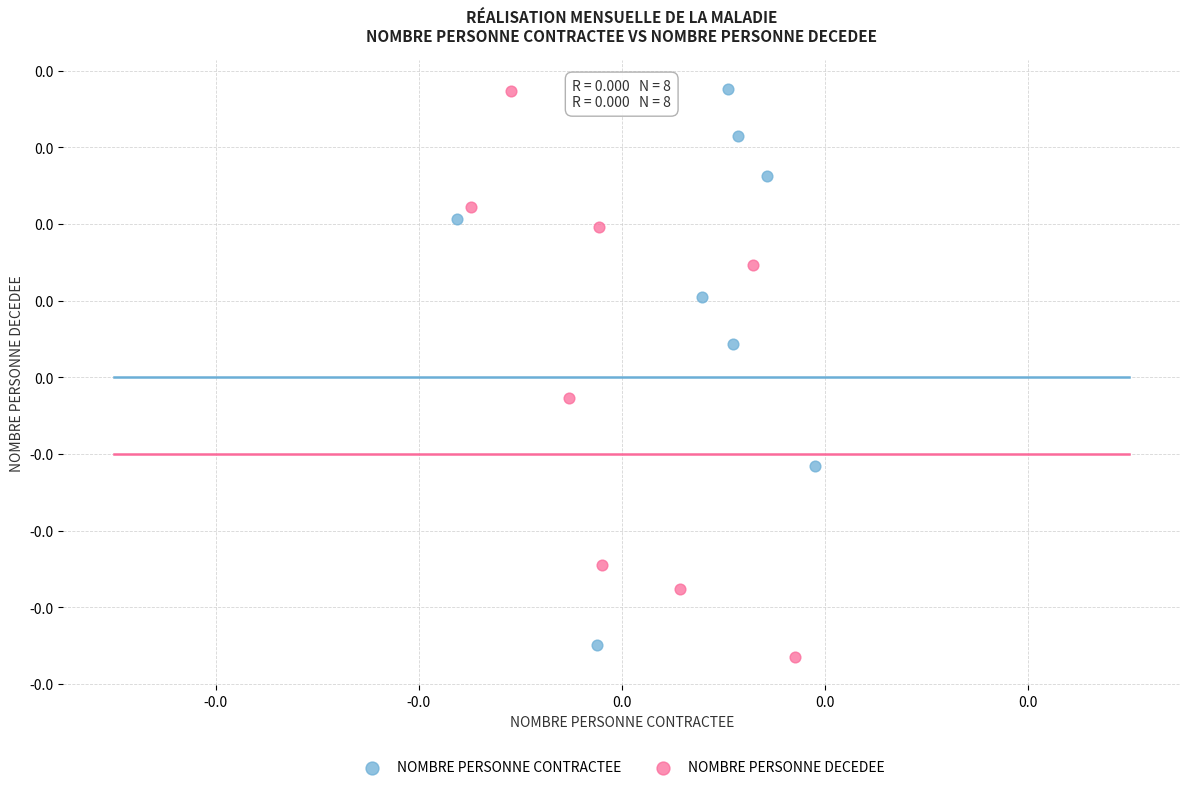

What are all the series names shown in the legend?

NOMBRE PERSONNE CONTRACTEE, NOMBRE PERSONNE DECEDEE